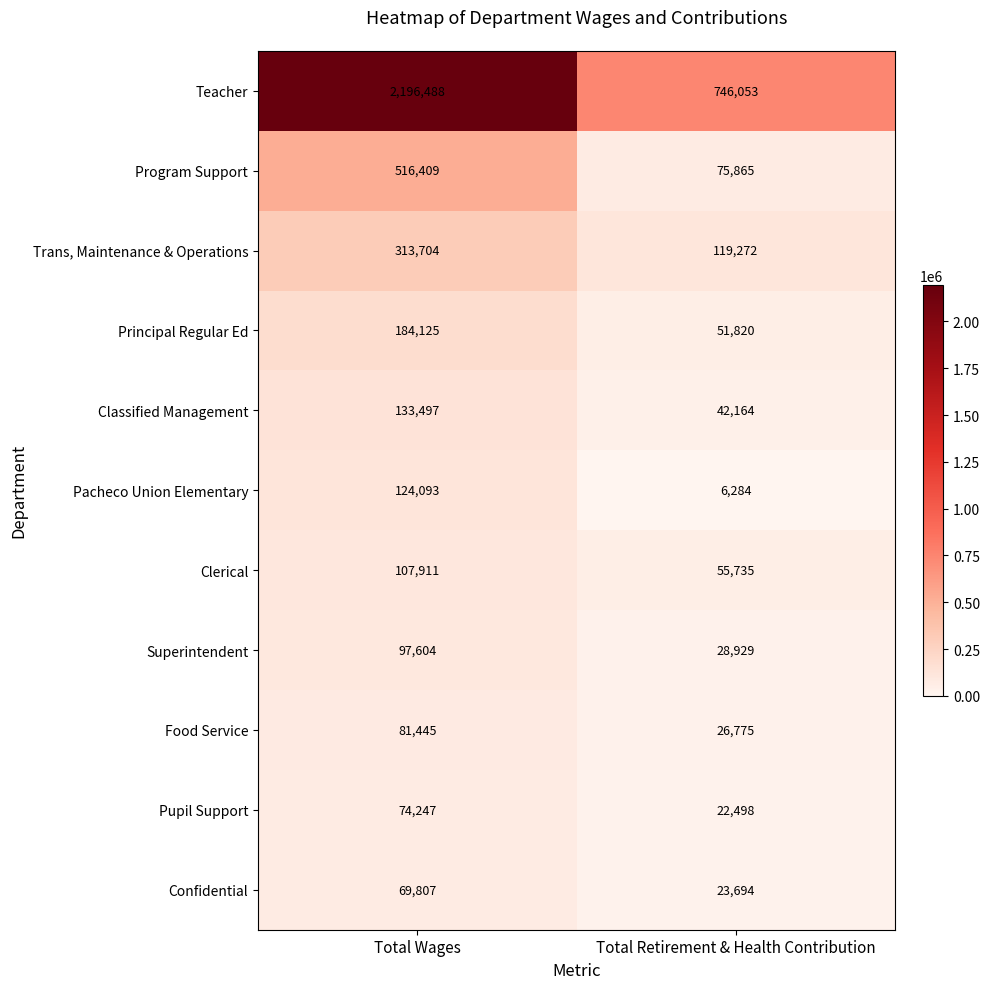

Reading left to right, extract all data points from this chart.

Teacher: 2196488	746053
Program Support: 516409	75865
Trans, Maintenance & Operations: 313704	119272
Principal Regular Ed: 184125	51820
Classified Management: 133497	42164
Pacheco Union Elementary: 124093	6284
Clerical: 107911	55735
Superintendent: 97604	28929
Food Service: 81445	26775
Pupil Support: 74247	22498
Confidential: 69807	23694